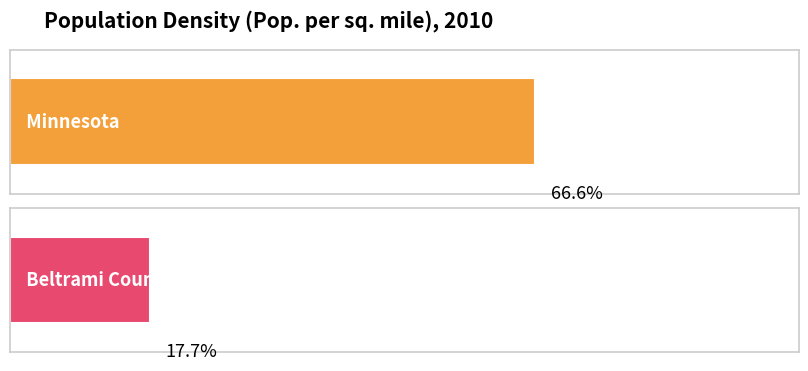

Rank the categories by value from highest to lowest.

Minnesota, Beltrami County